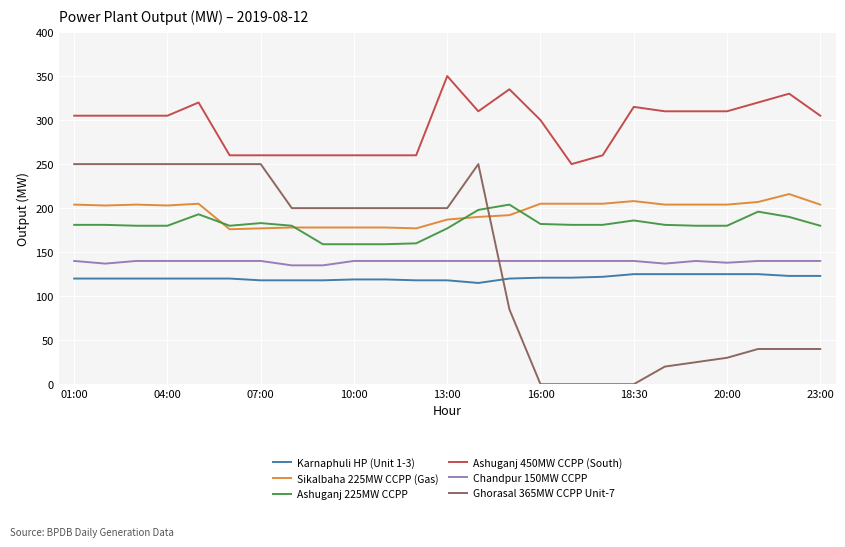

Which series has the largest range (max minus min)?

Ghorasal 365MW CCPP Unit-7